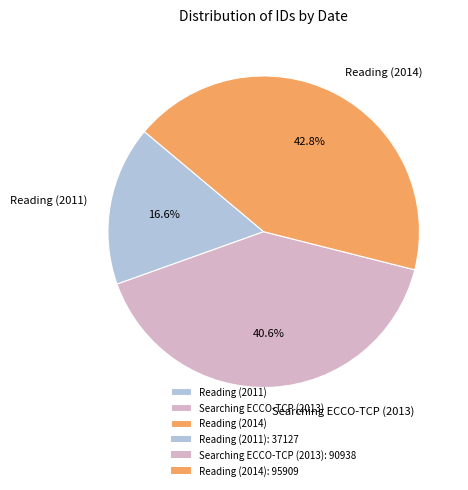

Is there any slice that represents more than half of the pie?

No